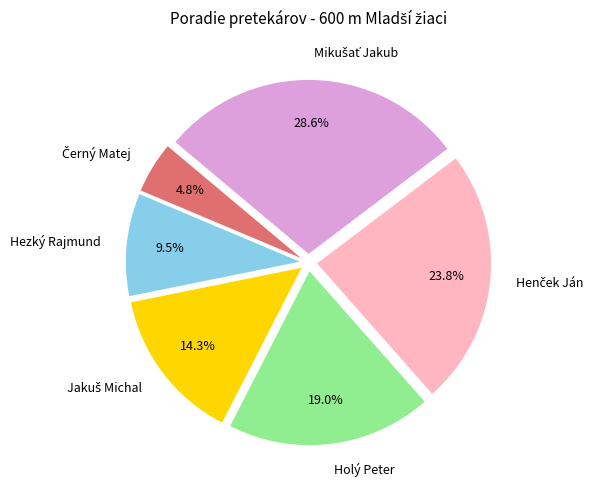

How much of the chart is everything except Holý Peter?

81.0%